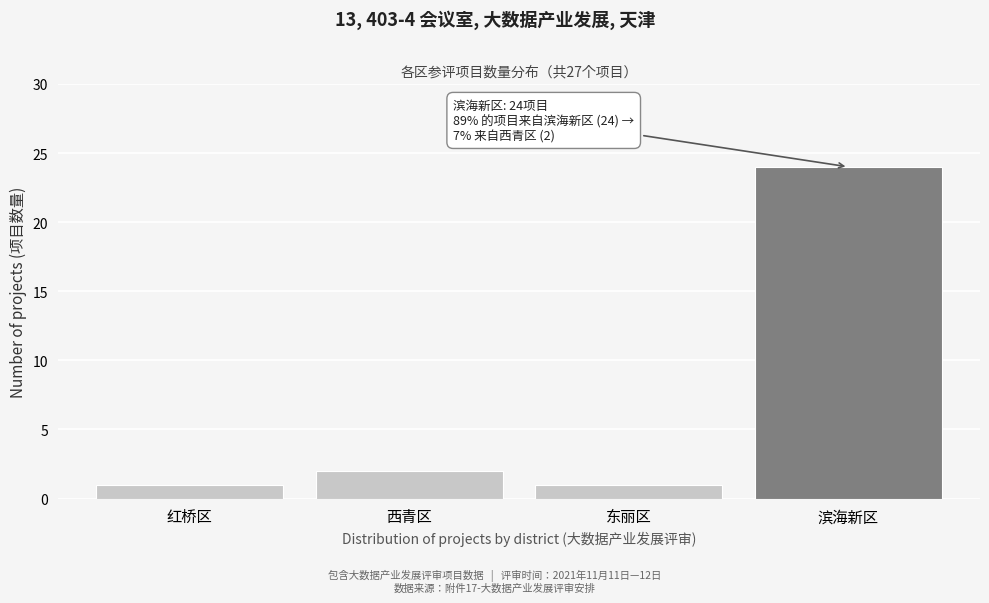

Reading left to right, what are all the values shown in this chart?

红桥区=1	西青区=2	东丽区=1	滨海新区=24